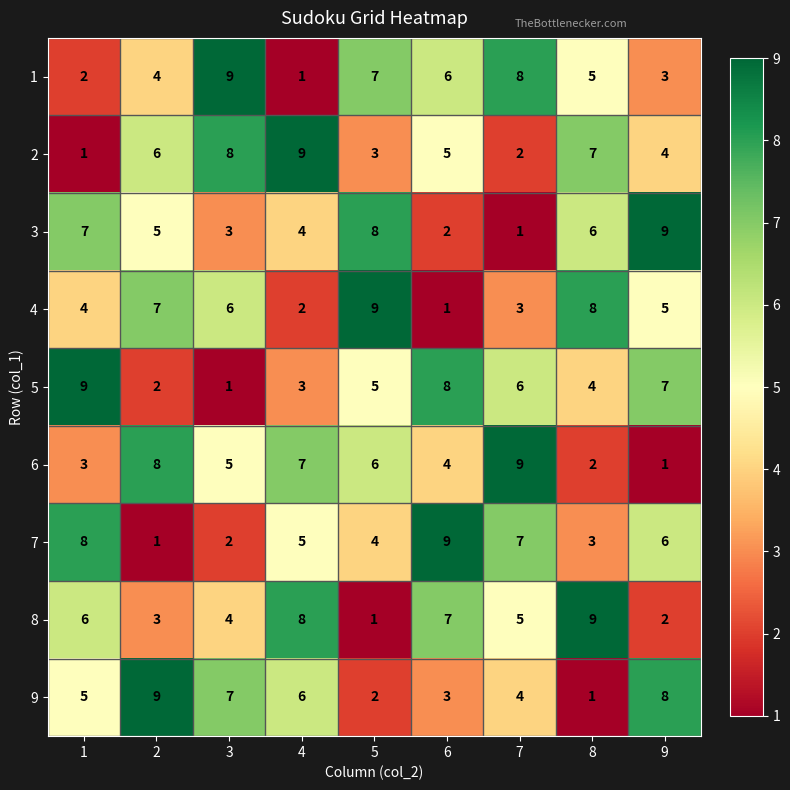

What is the sum of all 3 values?

45